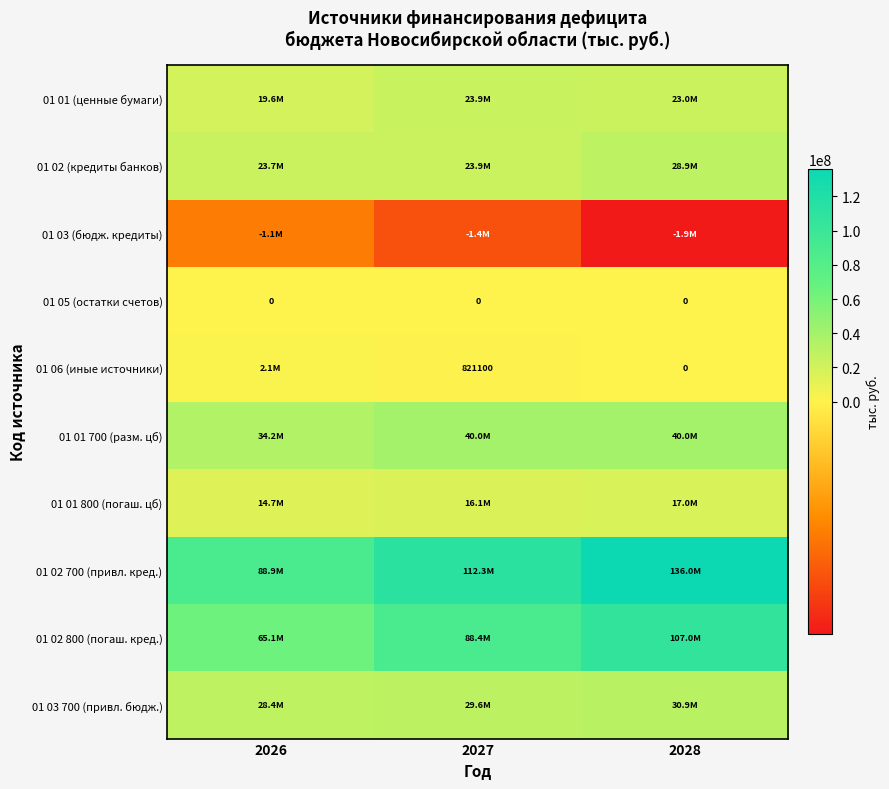

What is the difference between the highest and lowest values at 2026?

89969360.5